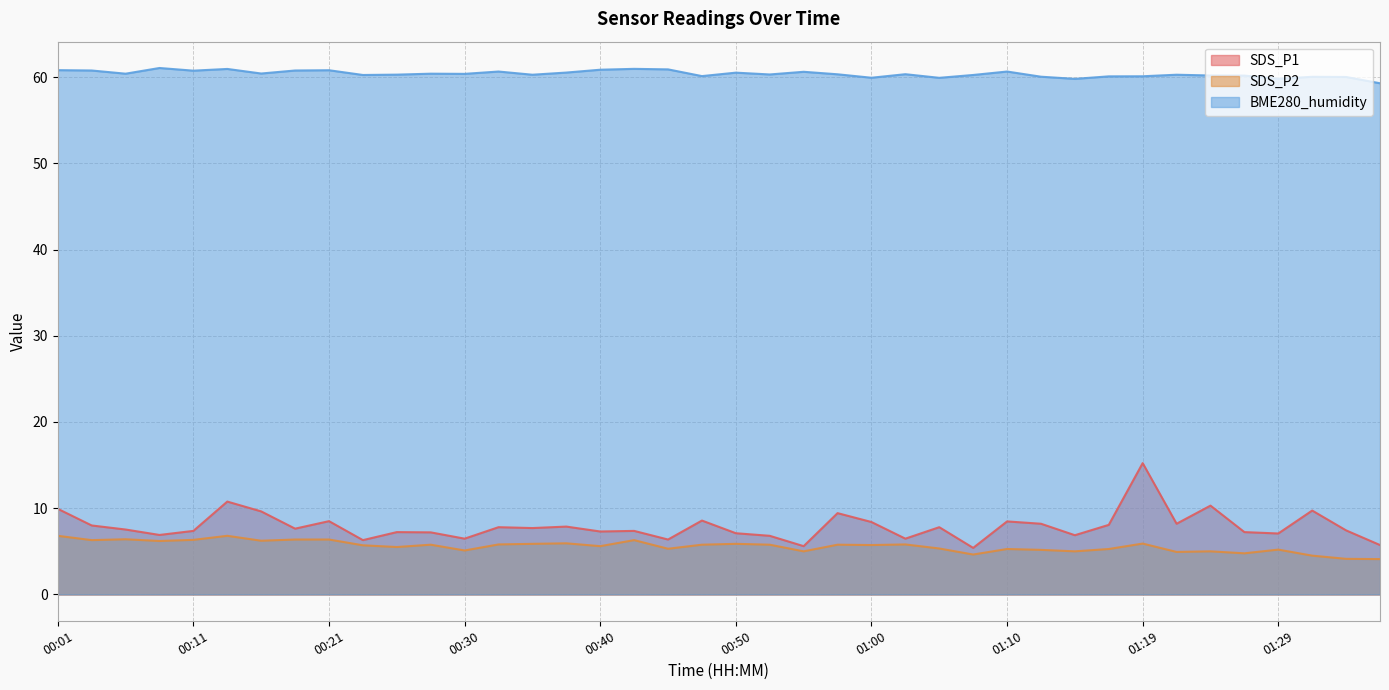

What is the greatest value displayed?

61.0